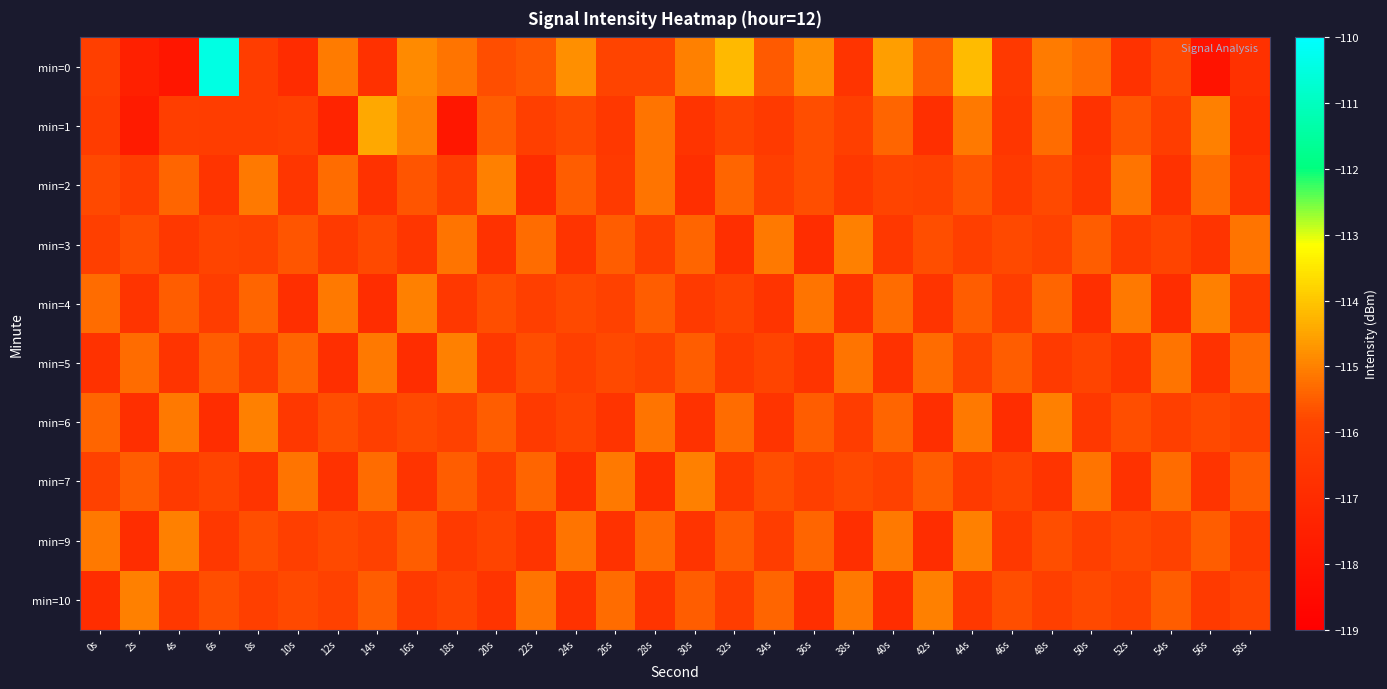

At which category is the sum across all series the highest?

44s